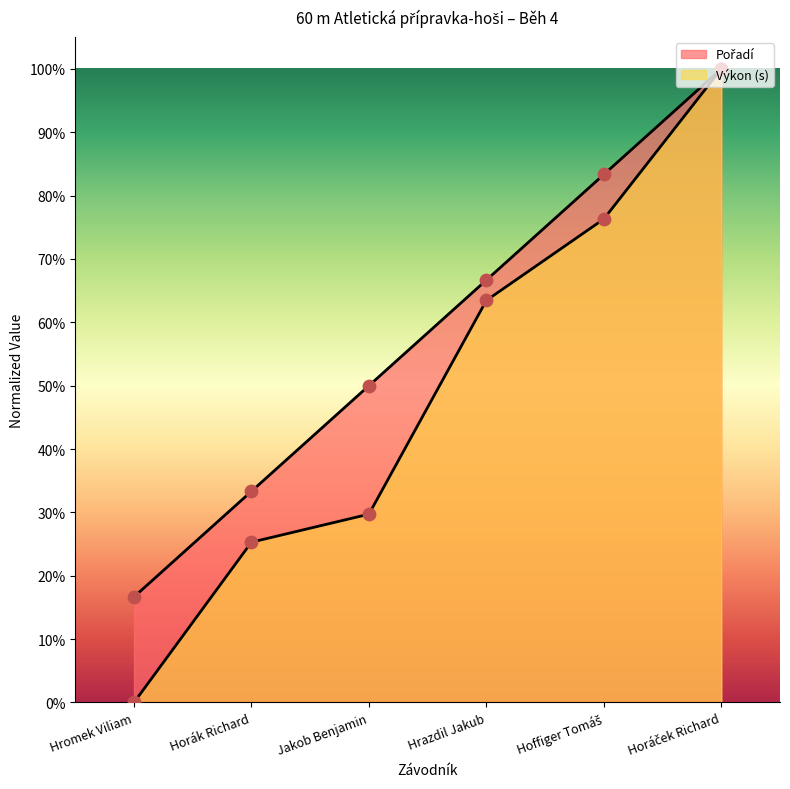

At which category is the sum across all series the highest?

Horáček Richard